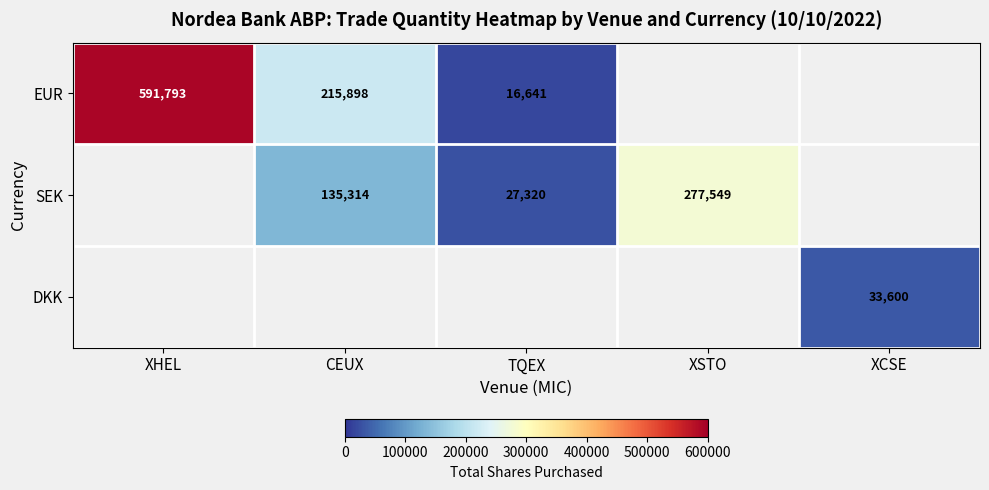

The SEK series shows 135314 at CEUX. True or false?

True